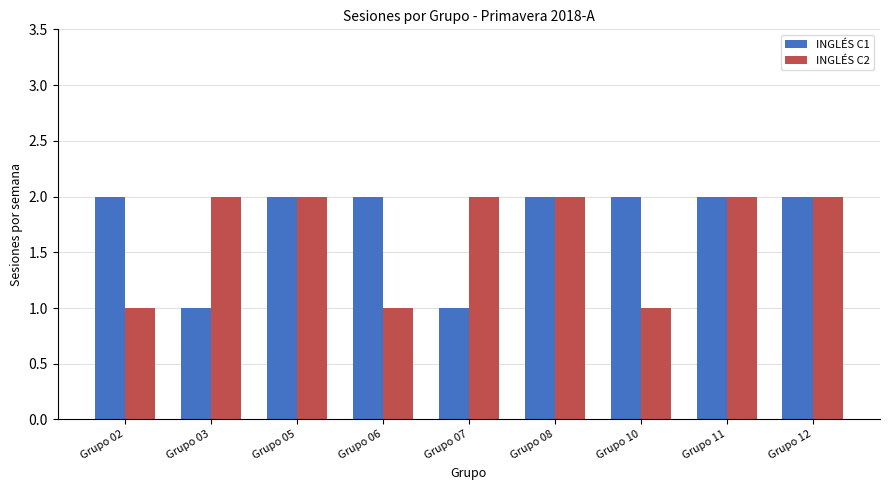

Reading left to right, transcribe all the data shown in this chart.

INGLÉS C1: Grupo 02=2	Grupo 03=1	Grupo 05=2	Grupo 06=2	Grupo 07=1	Grupo 08=2	Grupo 10=2	Grupo 11=2	Grupo 12=2
INGLÉS C2: Grupo 02=1	Grupo 03=2	Grupo 05=2	Grupo 06=1	Grupo 07=2	Grupo 08=2	Grupo 10=1	Grupo 11=2	Grupo 12=2